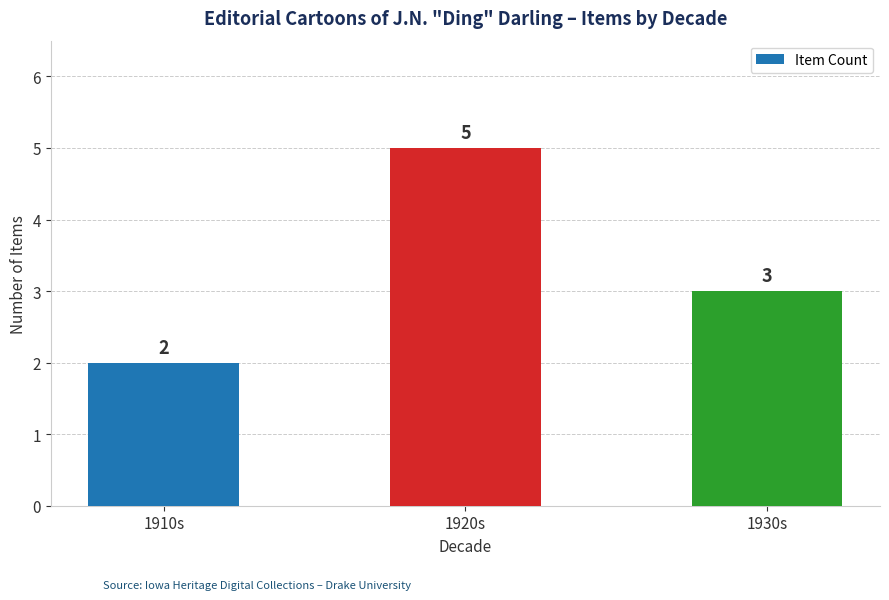

What is the label of the 1st bar from the right?

1930s